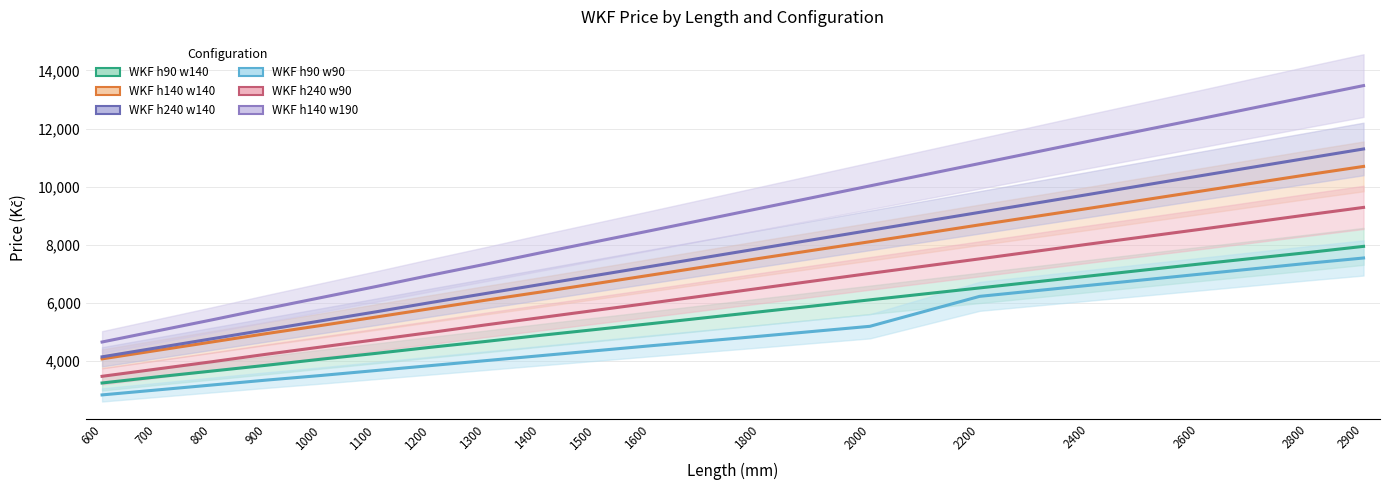

True or false: WKF h140 w190 has a value of 7453 at 2200.

False